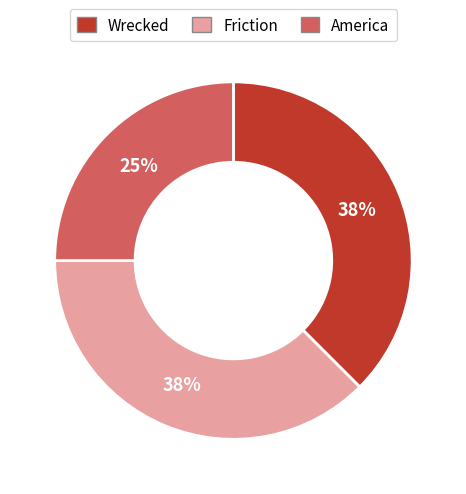

To the nearest percent, what is the average slice percentage?

33%